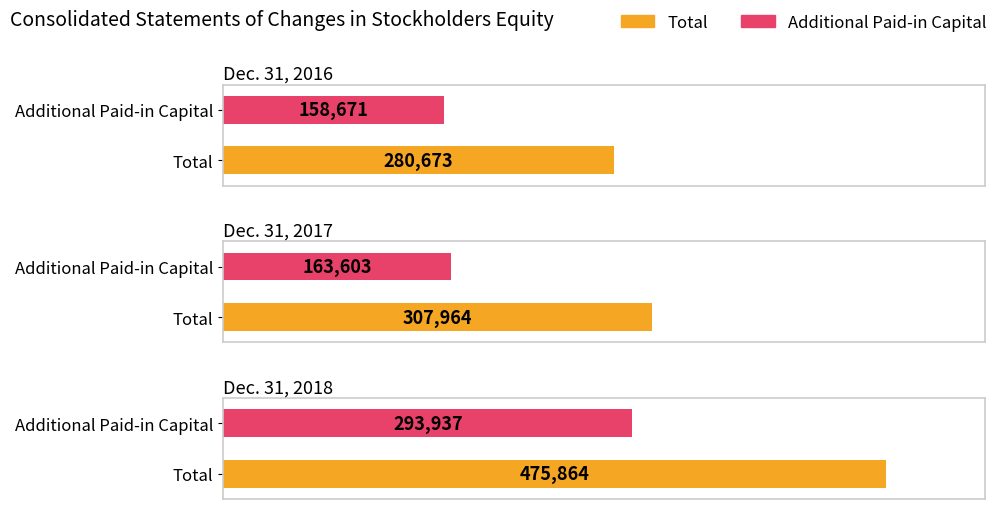

Which label corresponds to the largest value in the chart?

Dec. 31, 2018